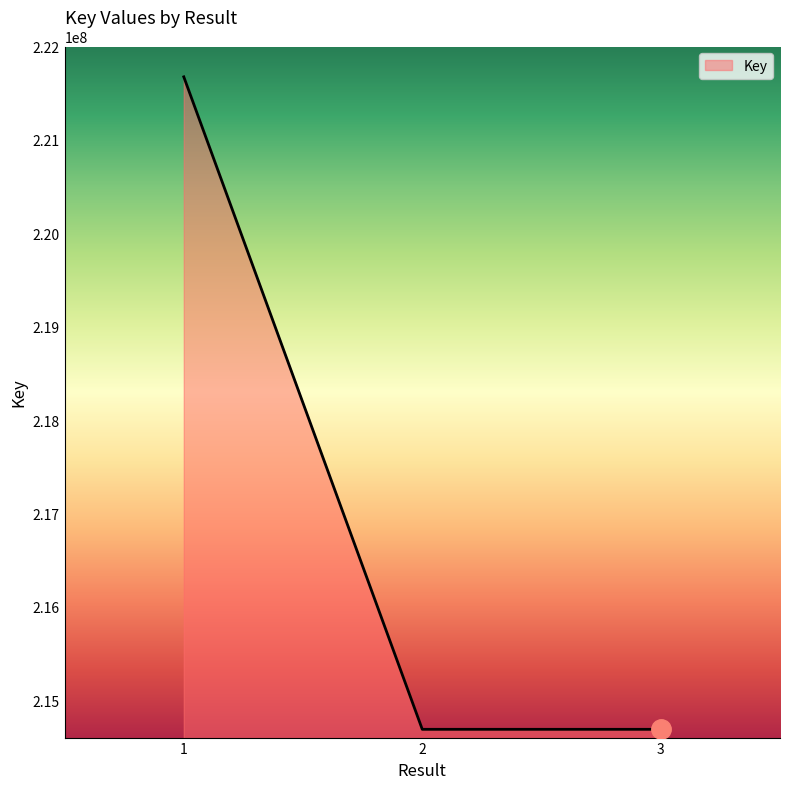

What is the difference between the maximum and minimum values?

6986603